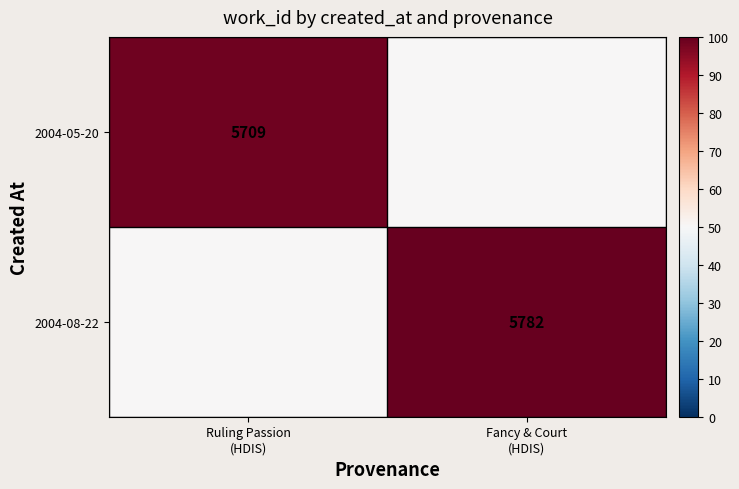

What value does the 2004-05-20 series have at Fancy & Court (HDIS)?

50.0